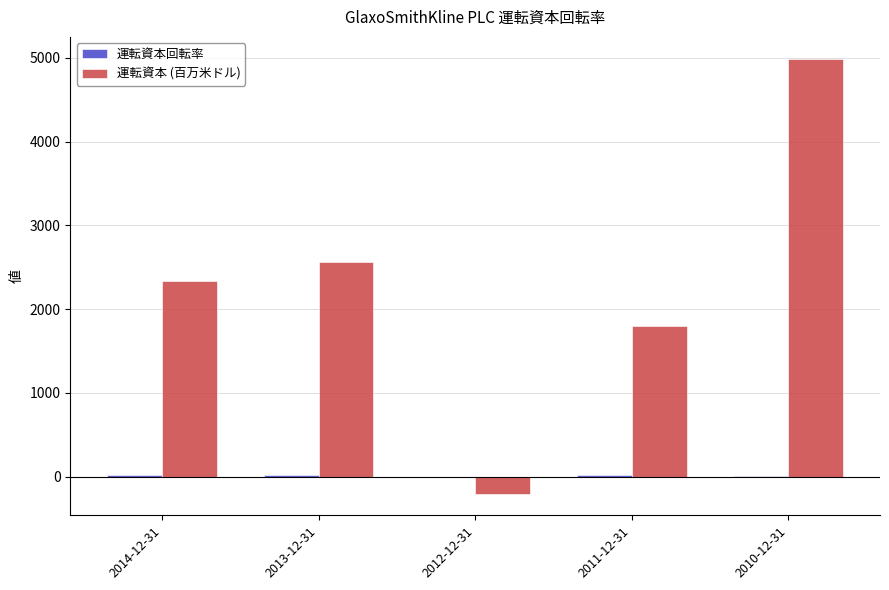

Where is 運転資本 (百万米ドル) nearest to the value 2395?

2014-12-31